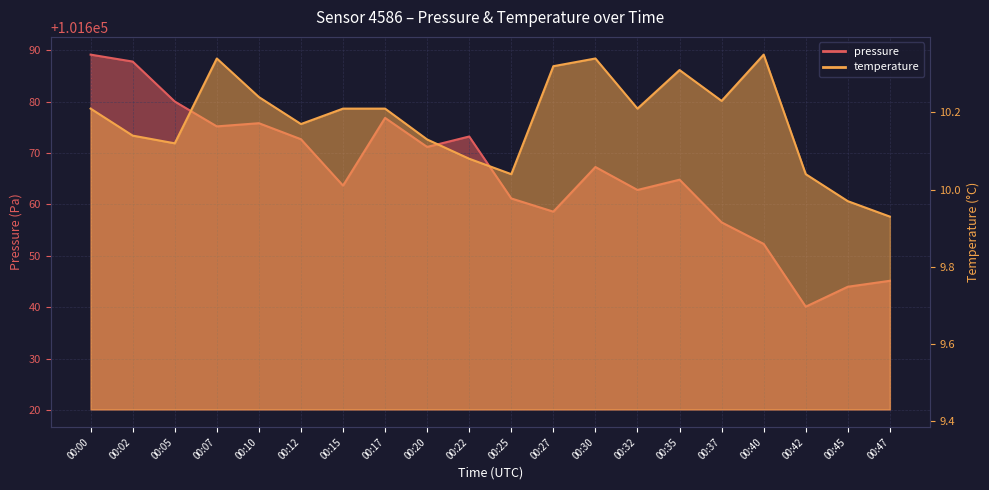

The temperature series shows 17.7 at 00:47. True or false?

False